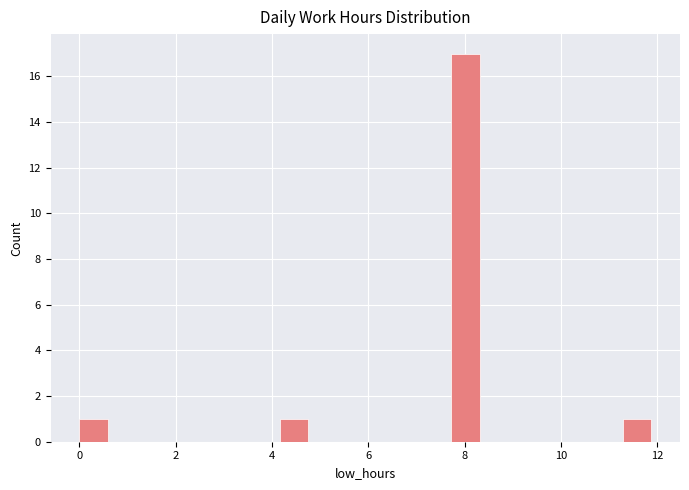

Around what value on the x-axis is the tallest bar? Give the approximate position of its centre, as read against the axis.

8.0